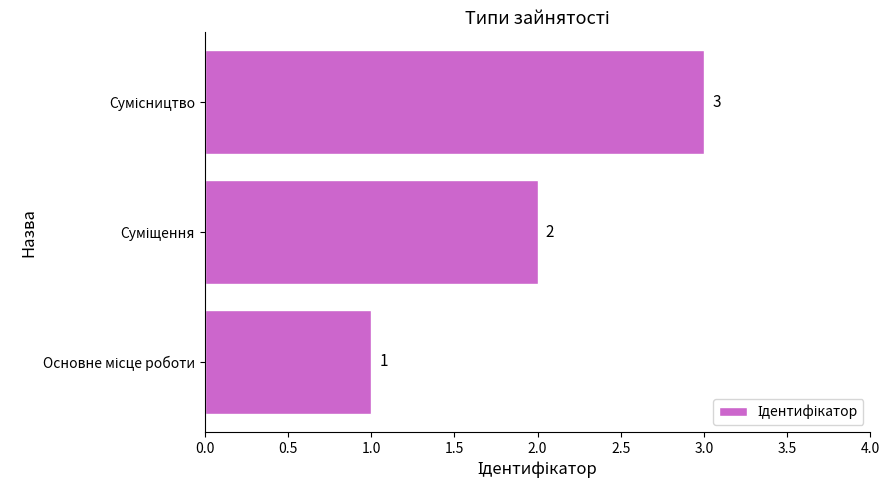

How many series are shown in this chart?

1